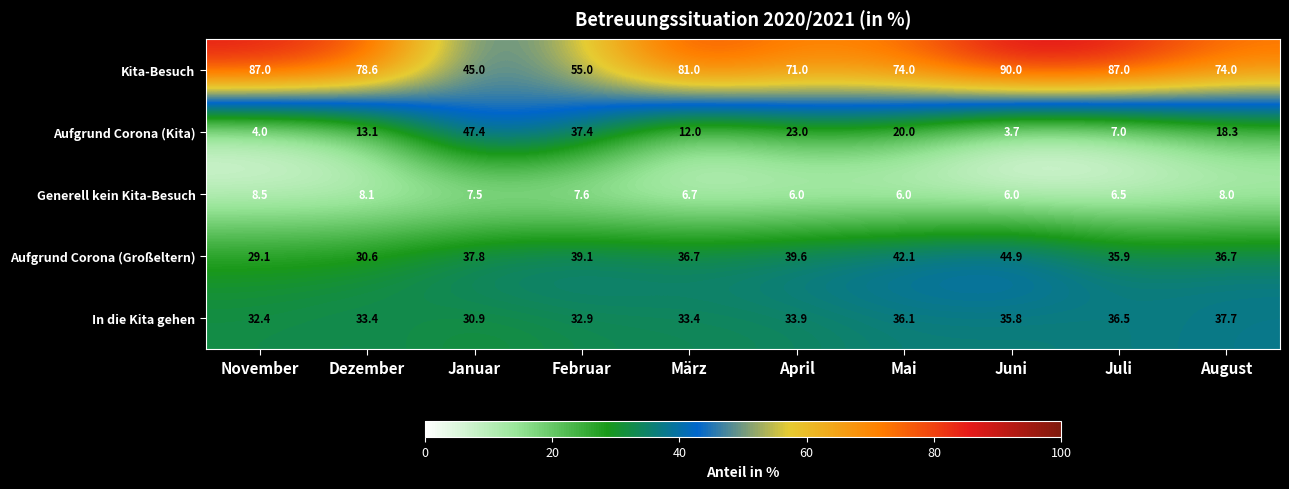

Is it true that Aufgrund Corona (Kita) equals 20.0 at Mai?

True